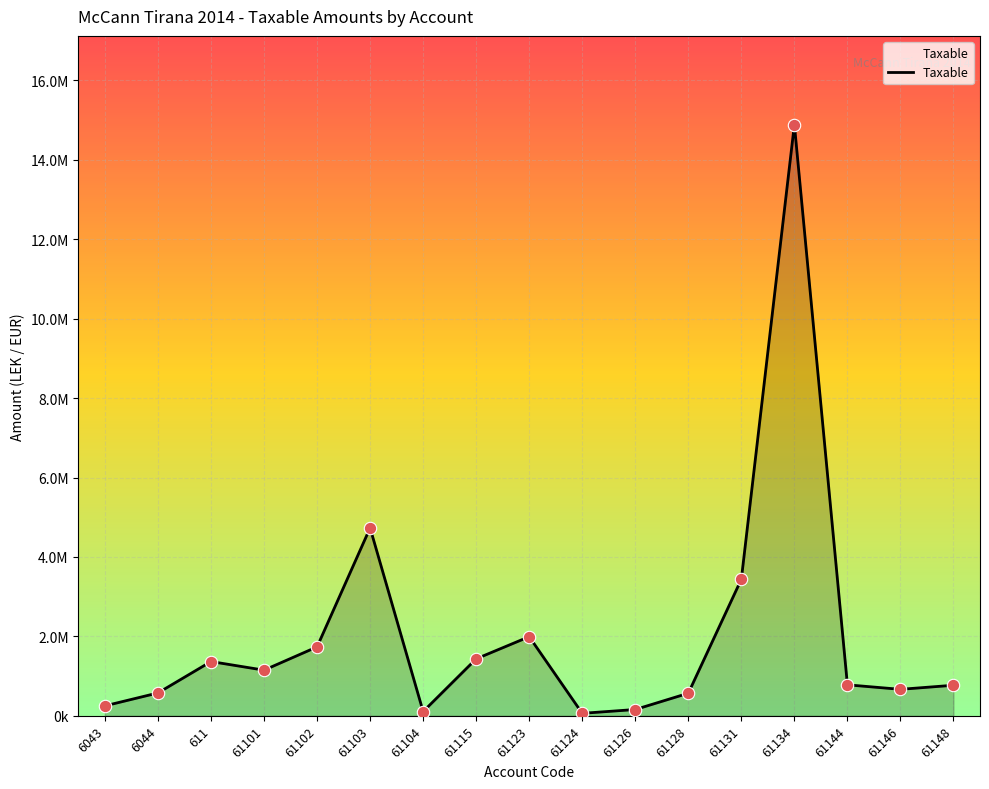

What is the change in value from 6043 to 61134?

+14637632.7